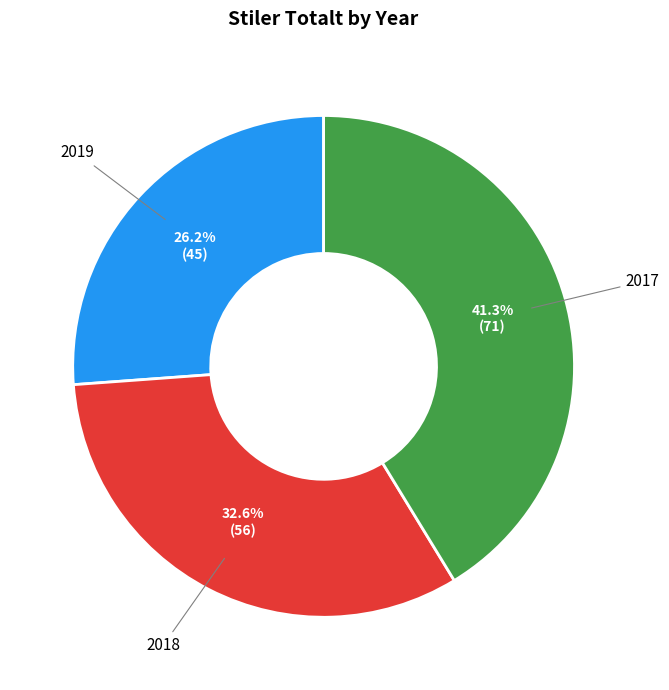

Is there a majority slice in this chart?

No